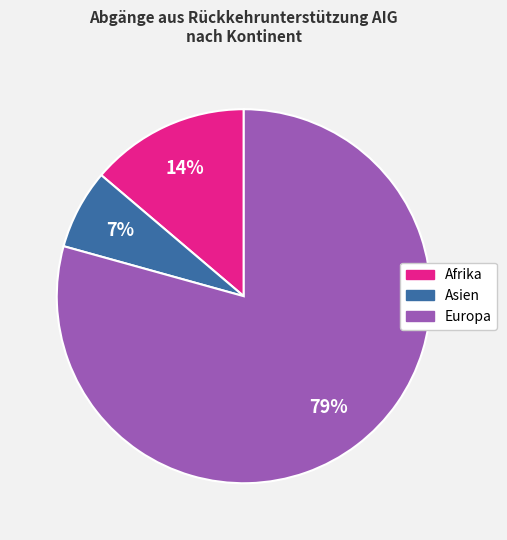

Does any single category account for the majority?

Yes